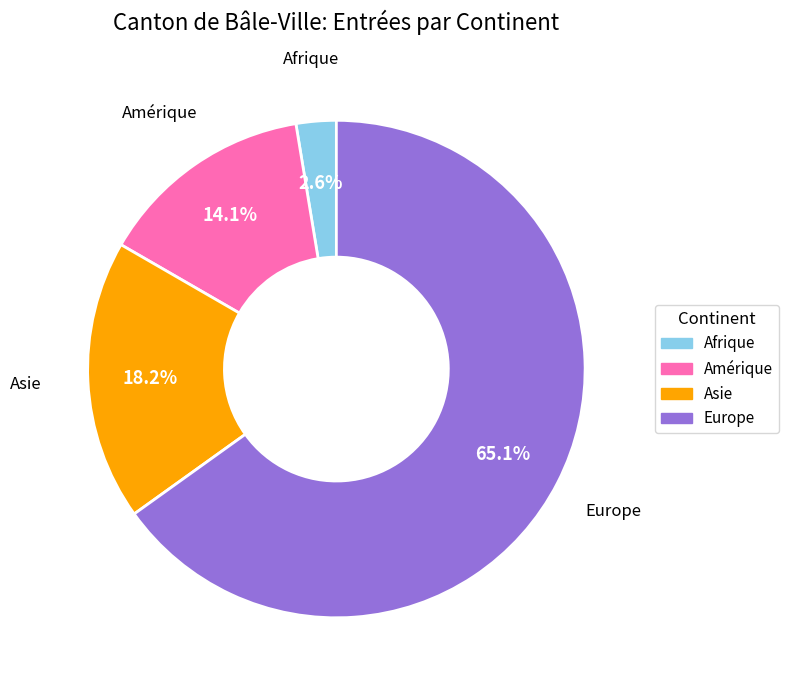

Does Asie account for over 50% of the chart?

No